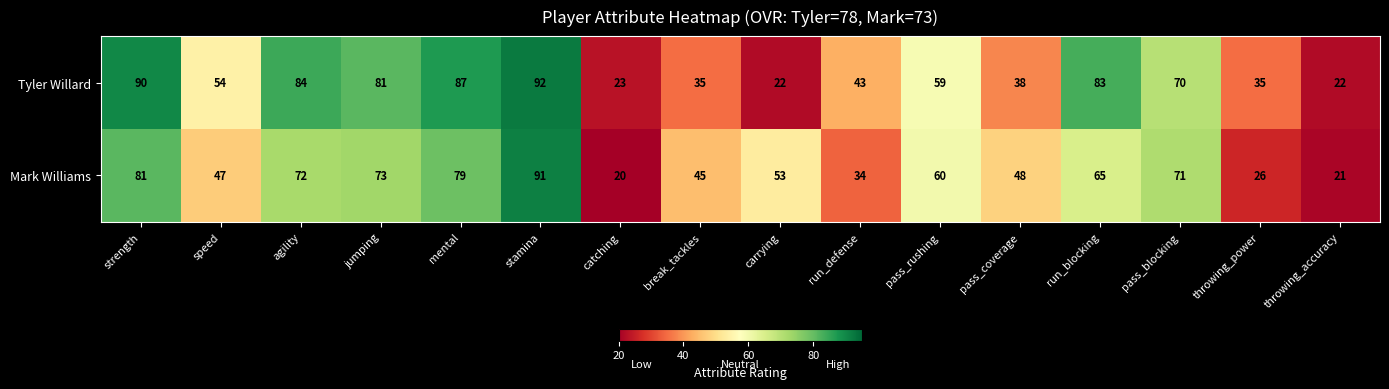

What is the difference between the second highest and minimum values in the Mark Williams series?

61